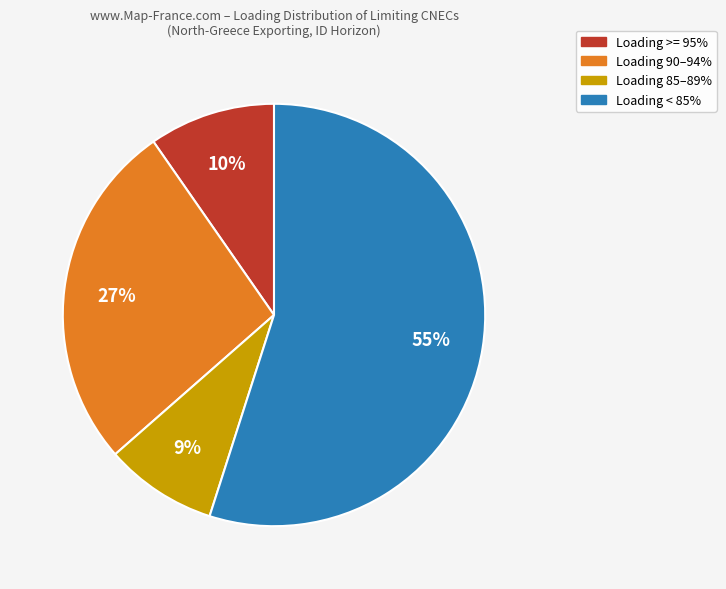

Between Loading 90–94% and Loading < 85%, which is larger?

Loading < 85%